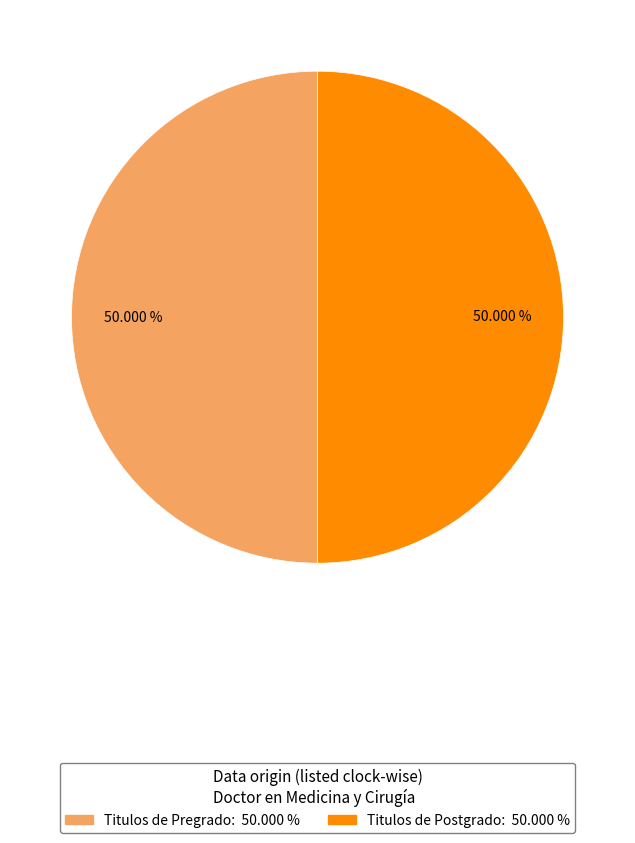

How many slices are in this pie chart?

2